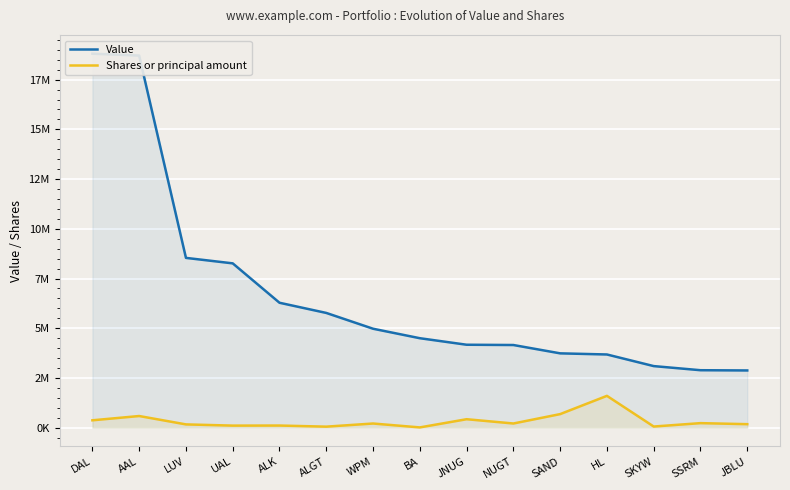

What is the value of the Shares or principal amount point at the 14th from the left?

228173